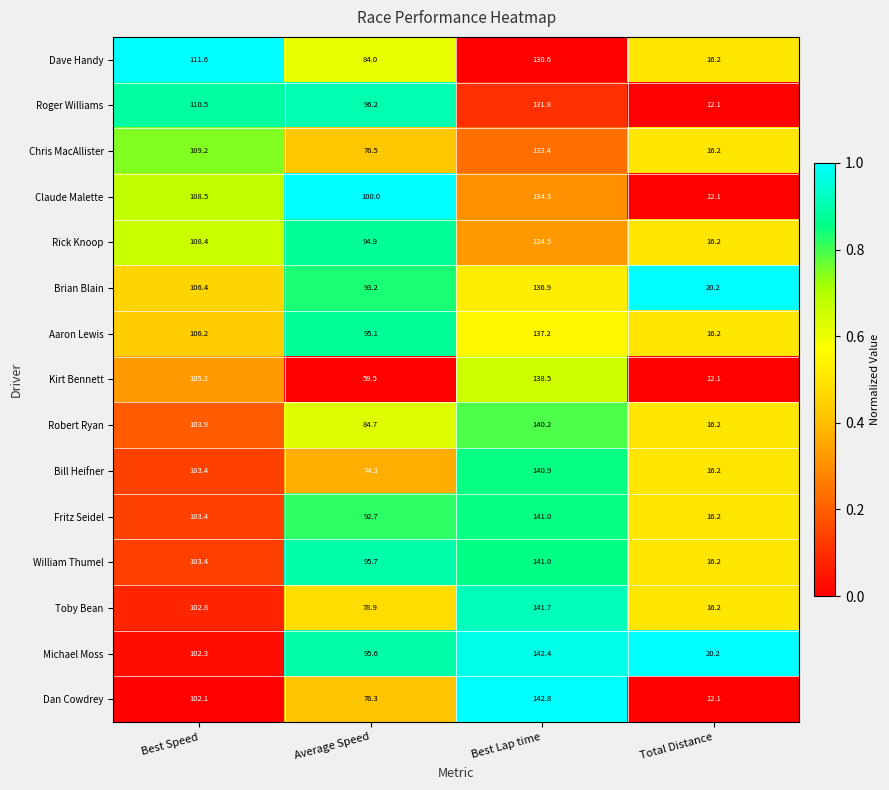

What is the spread (max minus min) of values at Average Speed?

40.5